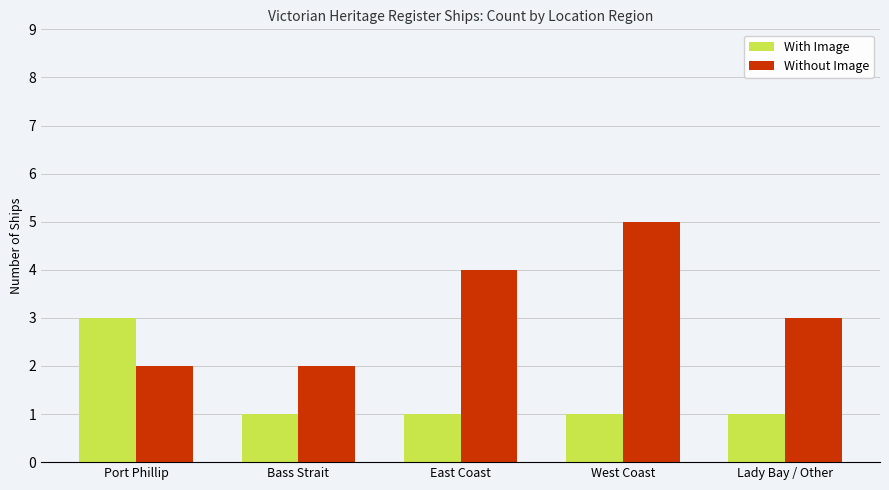

How many groups of bars are there?

5